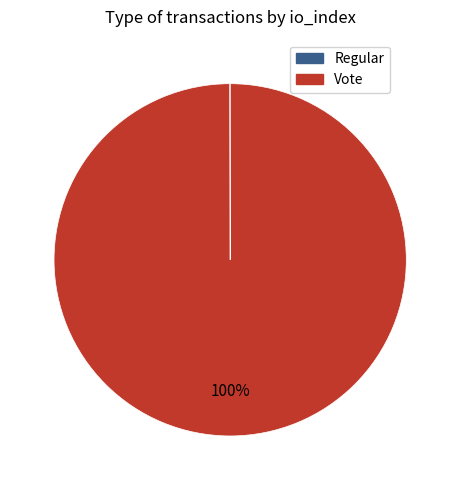

To the nearest percent, what portion does Vote represent?

100%